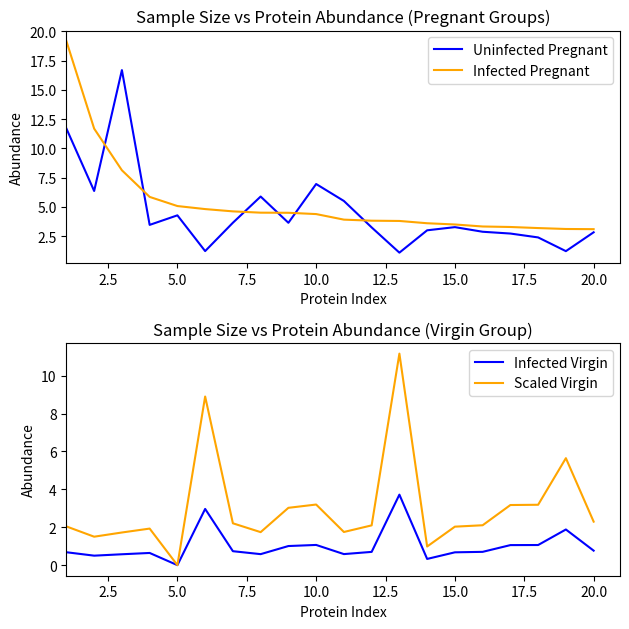

What are all the series names shown in the legend?

Uninfected Pregnant, Infected Pregnant, Infected Virgin, Scaled Virgin